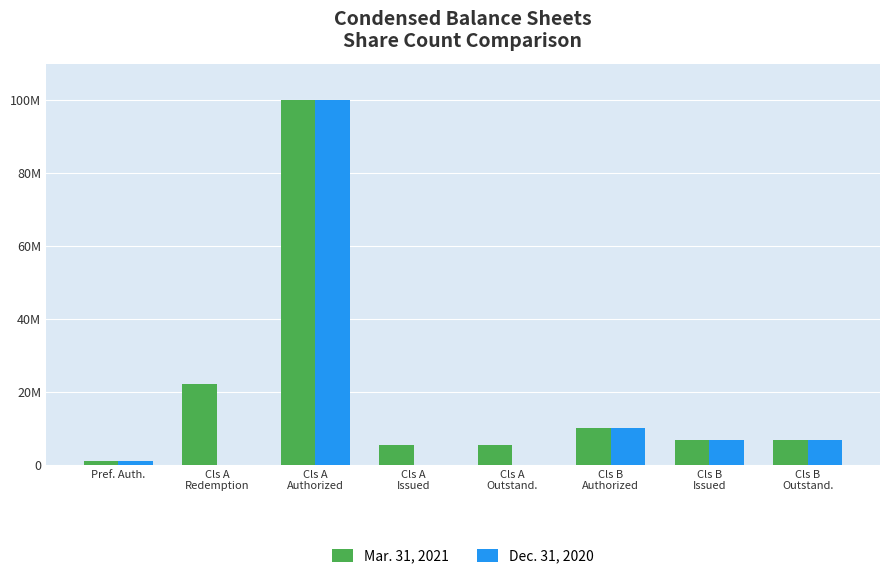

Are the bars horizontal?

No